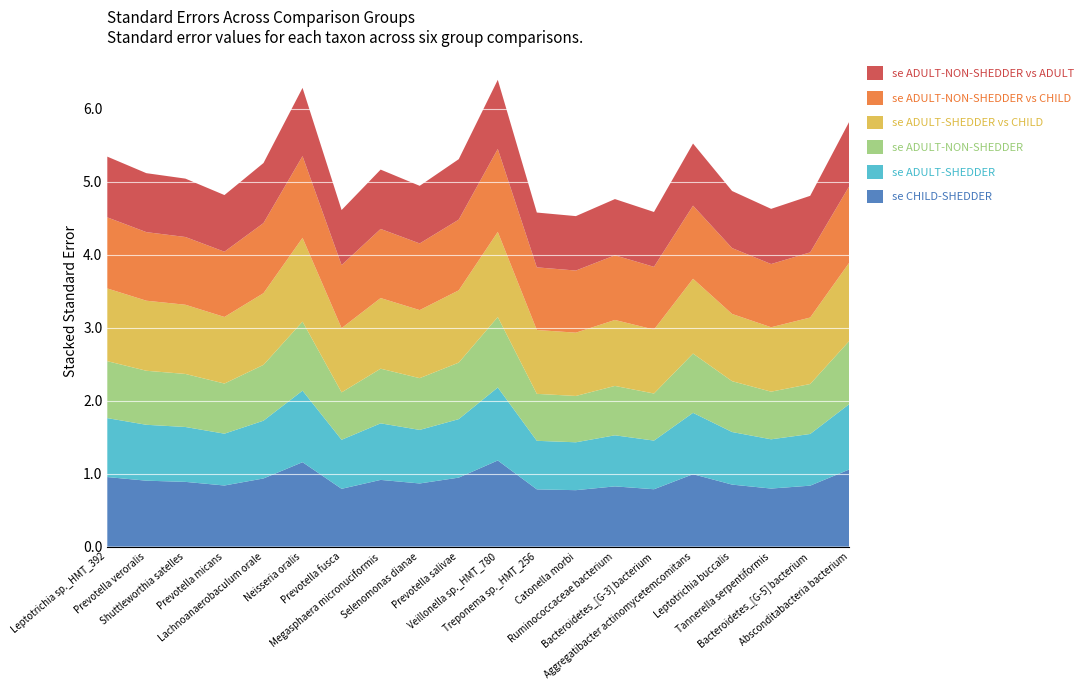

Reading right to left, list all the values displayed in this chart.

se_GroupCHILD-SHEDDER: 1.1	0.8	0.8	0.8	1.0	0.8	0.8	0.8	0.8	1.2	0.9	0.9	0.9	0.8	1.2	0.9	0.8	0.9	0.9	1.0
se_GroupADULT-SHEDDER: 0.9	0.7	0.7	0.7	0.8	0.7	0.7	0.7	0.7	1.0	0.8	0.7	0.8	0.7	1.0	0.8	0.7	0.8	0.8	0.8
se_GroupADULT-NON-SHEDDER: 0.9	0.7	0.7	0.7	0.8	0.6	0.7	0.6	0.6	1.0	0.8	0.7	0.7	0.6	0.9	0.8	0.7	0.7	0.7	0.8
se_GroupADULT-SHEDDER_GroupCHILD-SHEDDER: 1.1	0.9	0.9	0.9	1.0	0.9	0.9	0.9	0.9	1.2	1.0	0.9	1.0	0.9	1.1	1.0	0.9	0.9	1.0	1.0
se_GroupADULT-NON-SHEDDER_GroupCHILD-SHEDDER: 1.0	0.9	0.9	0.9	1.0	0.9	0.9	0.9	0.9	1.1	1.0	0.9	0.9	0.9	1.1	1.0	0.9	0.9	0.9	1.0
se_GroupADULT-NON-SHEDDER_GroupADULT-SHEDDER: 0.9	0.8	0.8	0.8	0.9	0.8	0.8	0.7	0.8	0.9	0.8	0.8	0.8	0.8	0.9	0.8	0.8	0.8	0.8	0.8